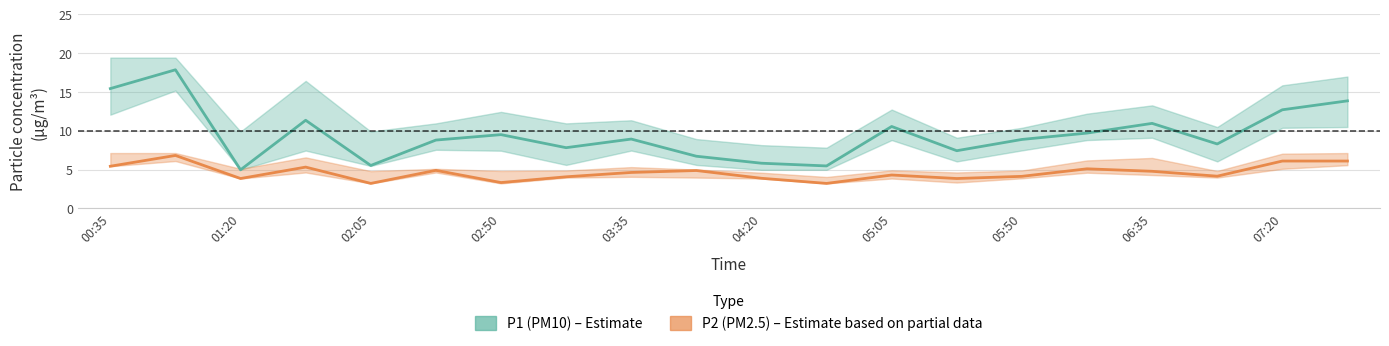

True or false: P1 (PM10) and P2 (PM2.5) intersect in this chart.

False